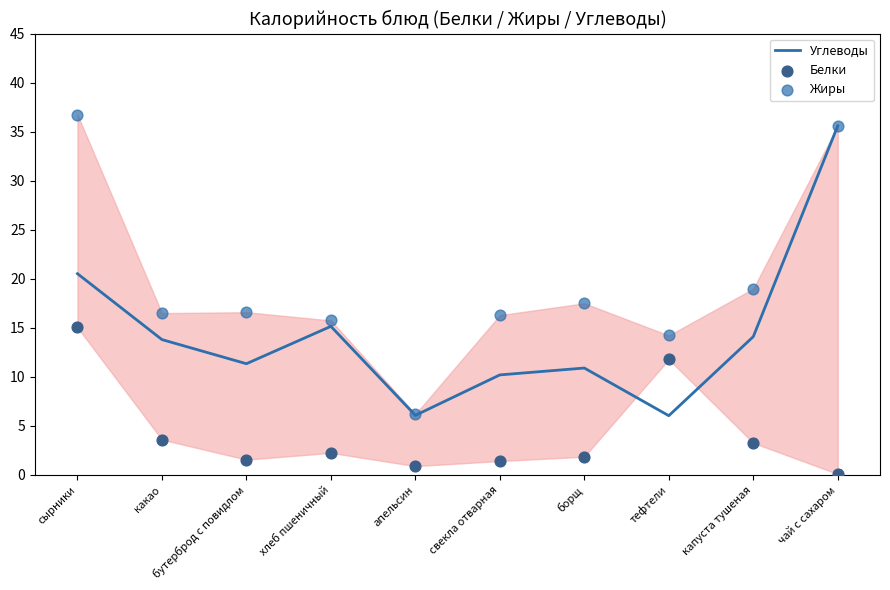

Which series has the largest total across all categories?

Жиры